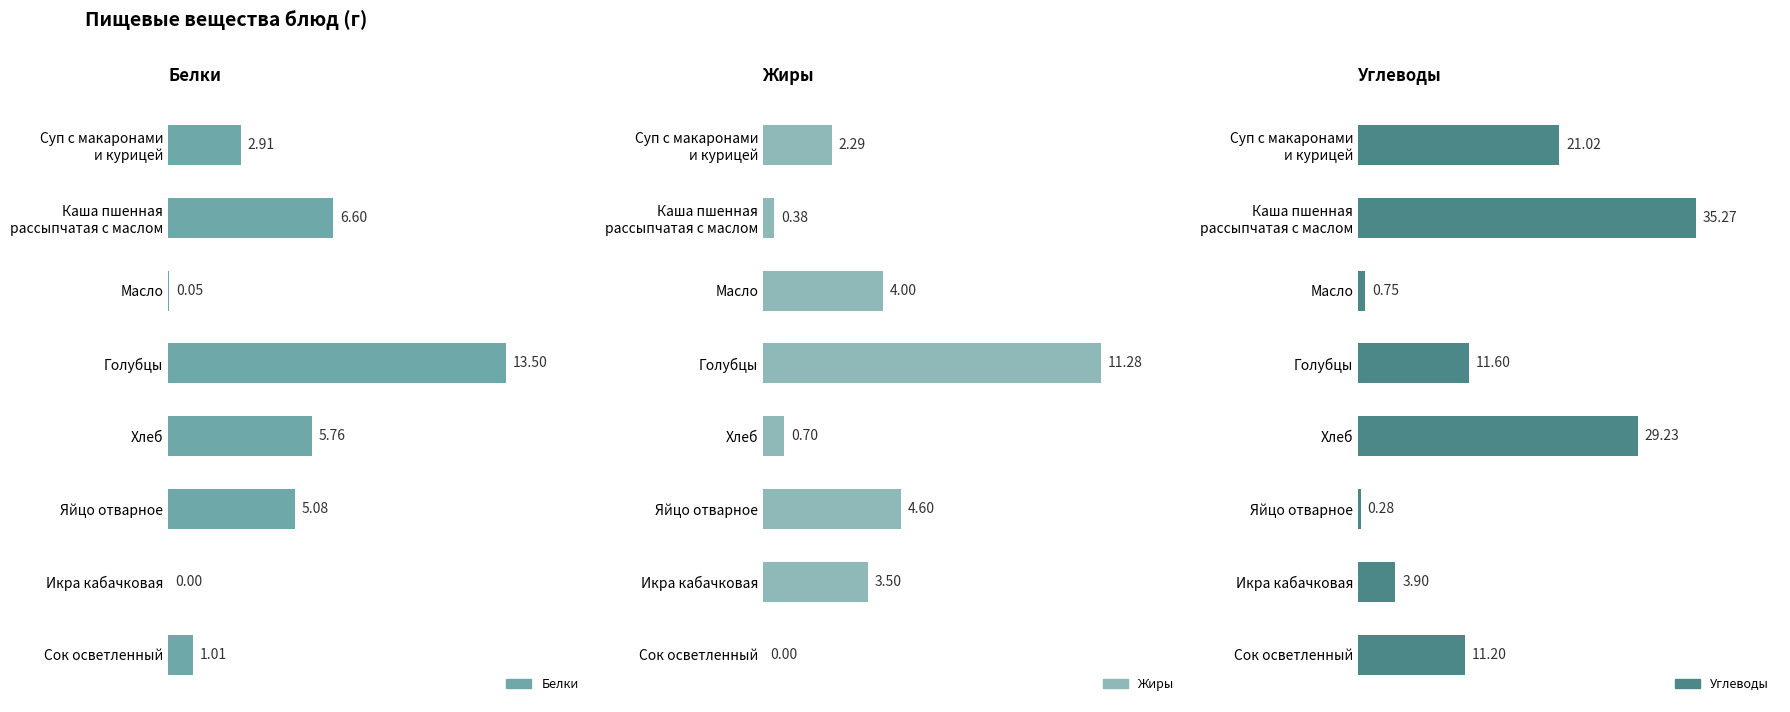

What is the greatest value displayed?

35.3